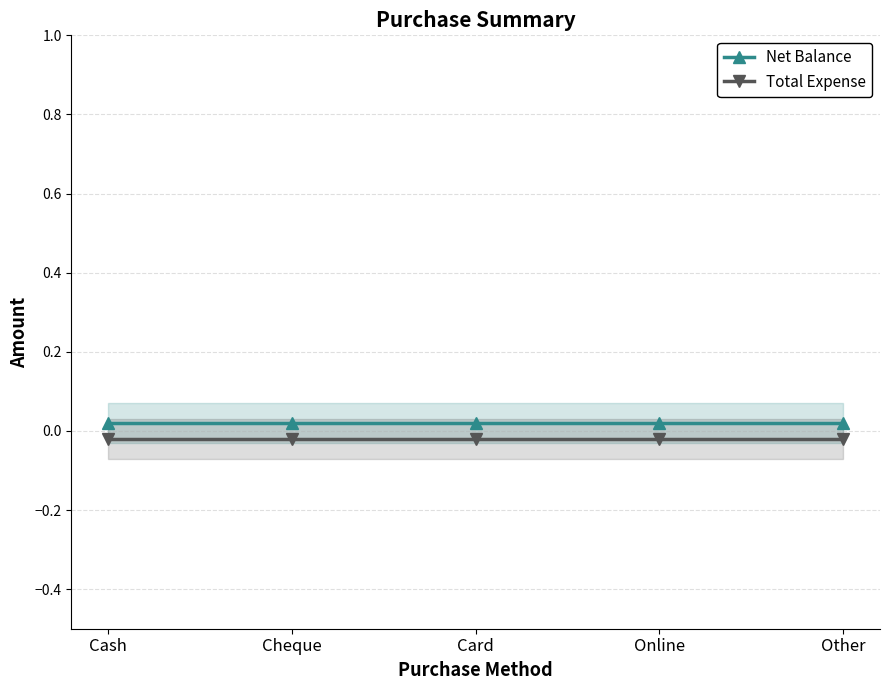

Which series has the largest total across all categories?

Net Balance